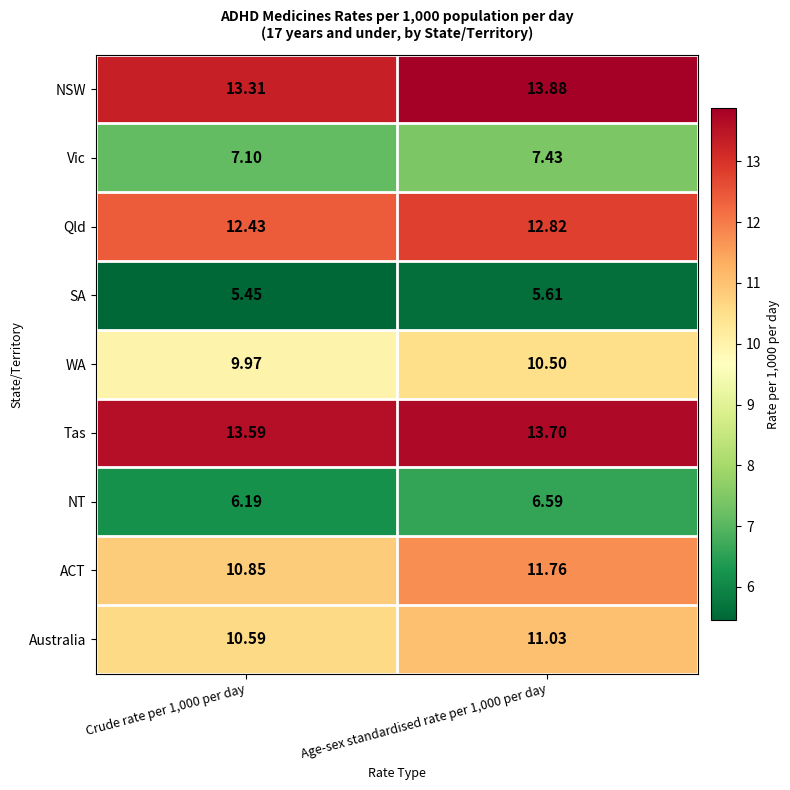

Is the value of WA at Crude rate per 1,000 per day greater than the value of Vic at Crude rate per 1,000 per day?

Yes